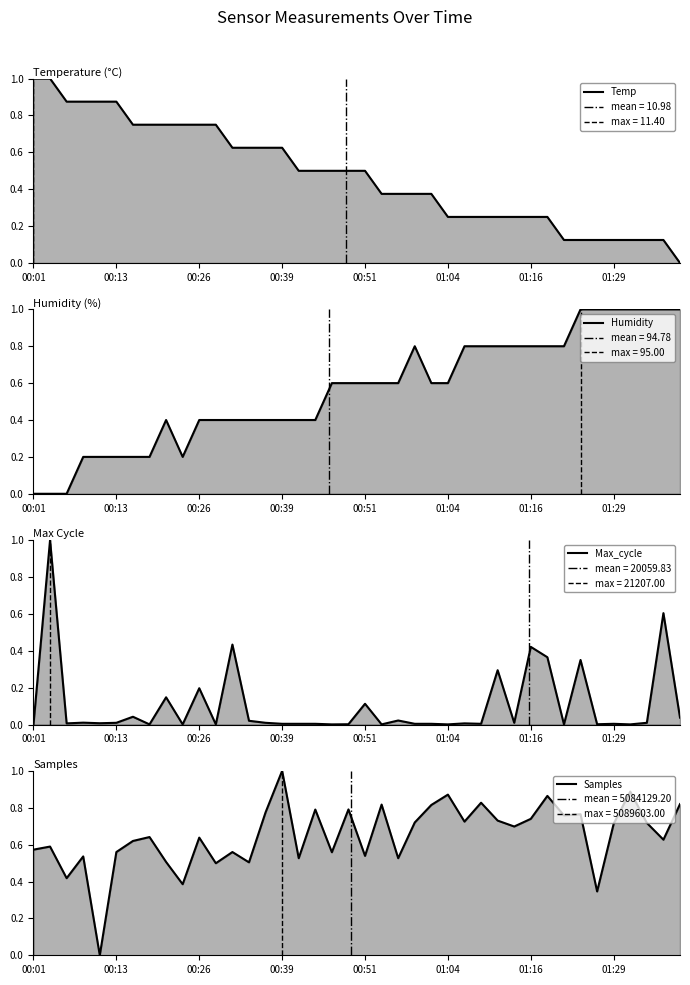

What is the value of the Humidity (norm) point at the 6th from the left?

0.2